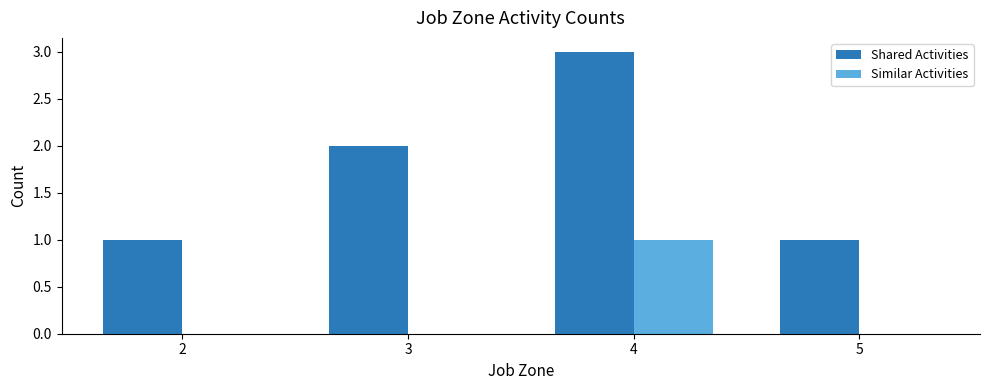

What is the sum of all Shared Activities values?

7